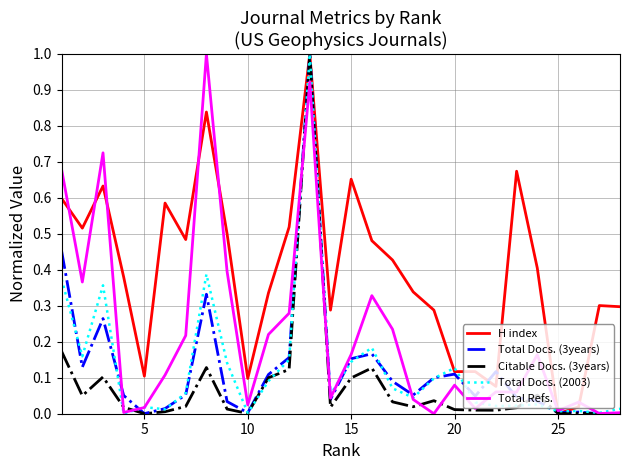

How many lines are shown in the chart?

5